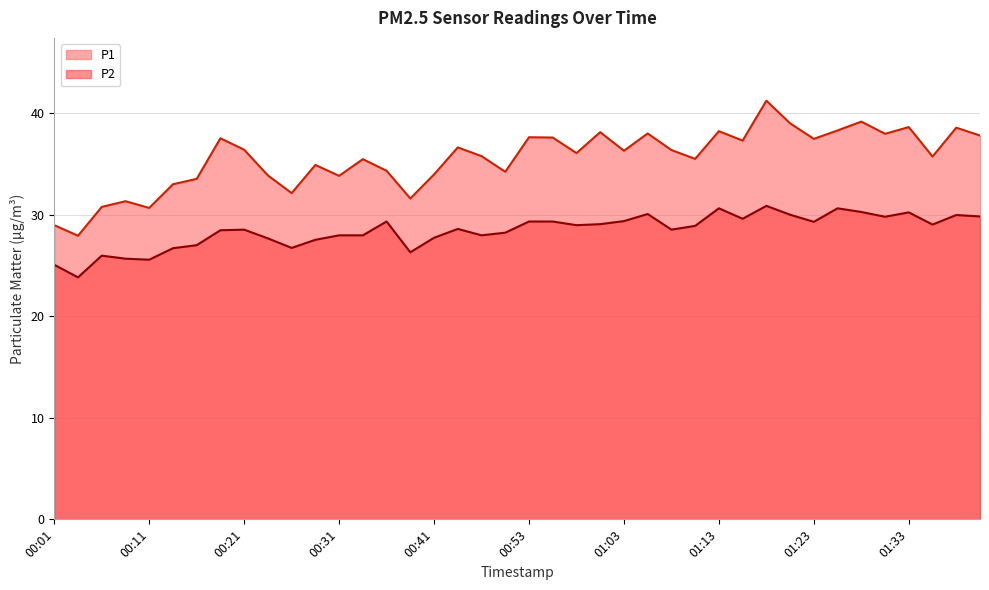

Is it true that P2 equals 28.0 at 00:48?

True